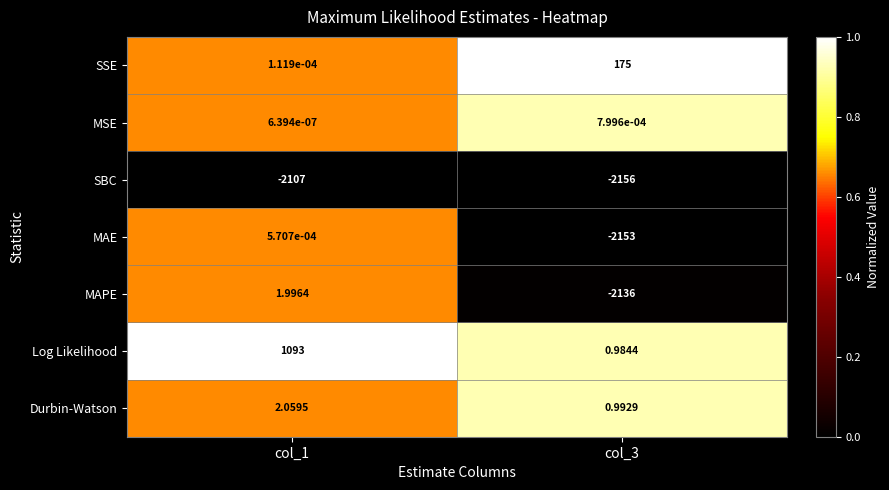

Between col_1 and col_3, which series saw the biggest shift?

MAE